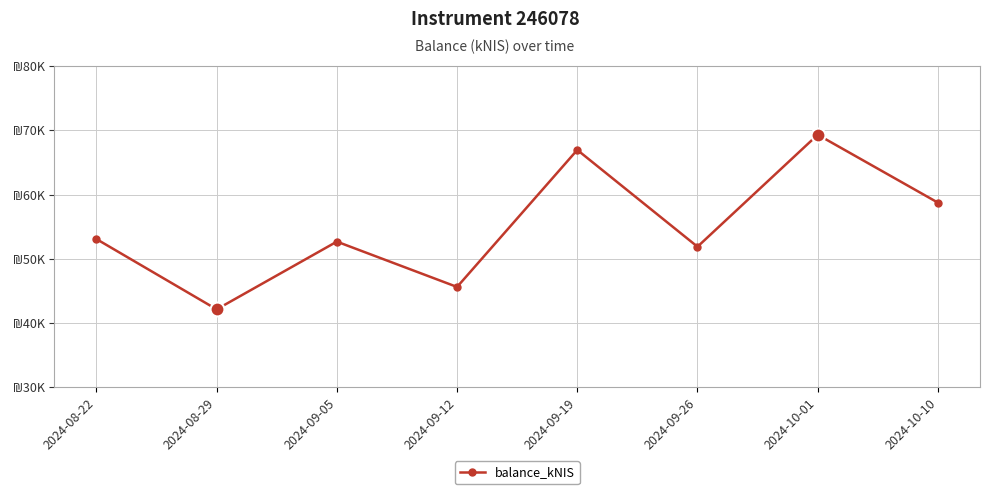

What is the difference between the maximum and minimum values?

27166.2